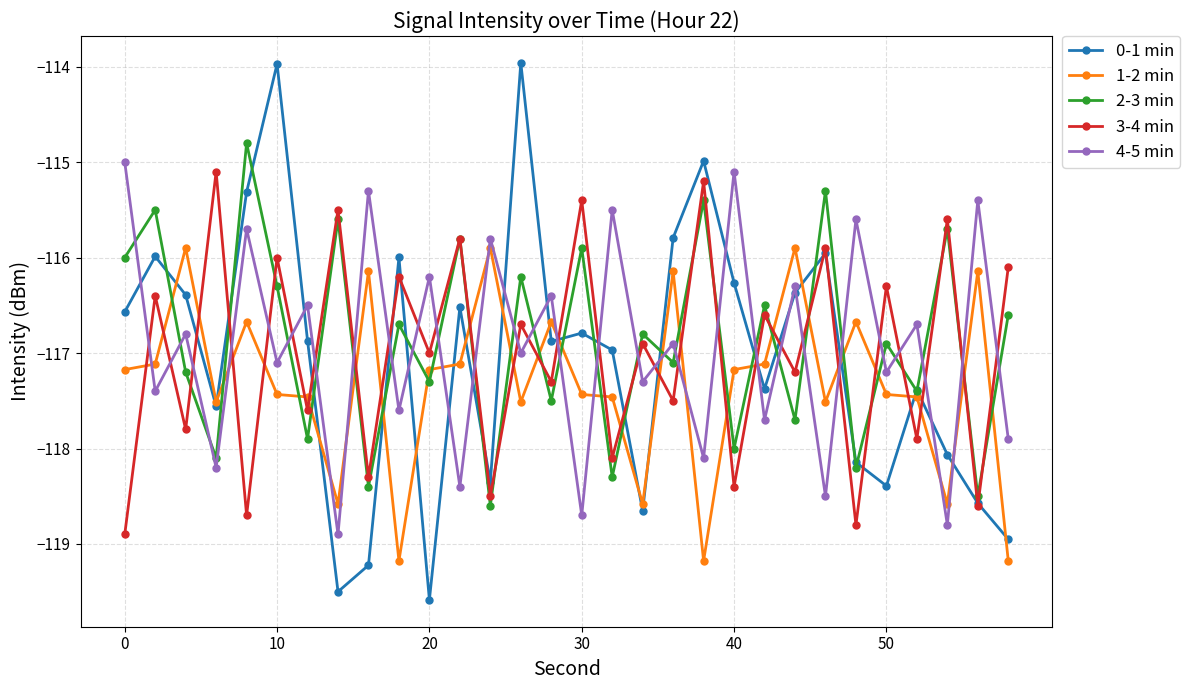

In 2-3 min, how many points are higher than both neighbors (excluding endpoints)?

13